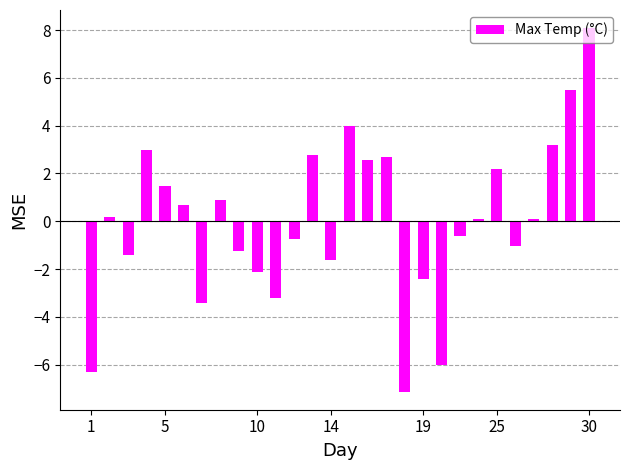

What is the difference between the second highest and second lowest values?

11.8